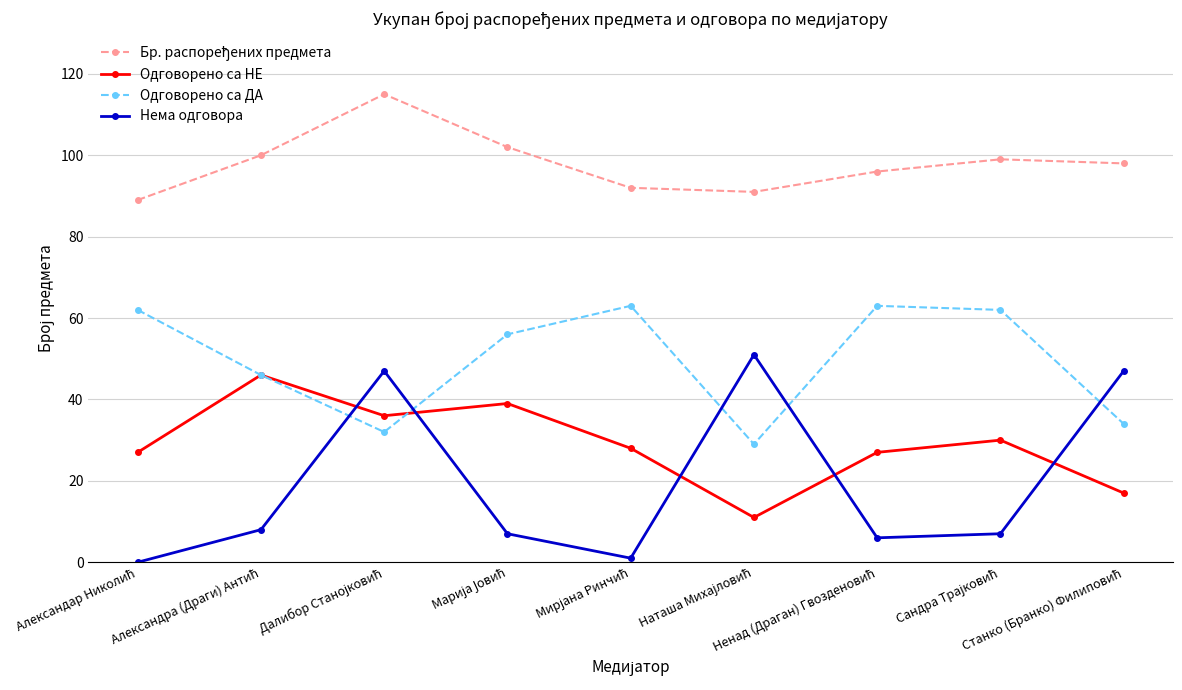

What is the value of the Одговорено са НЕ point at the 3rd from the left?

36